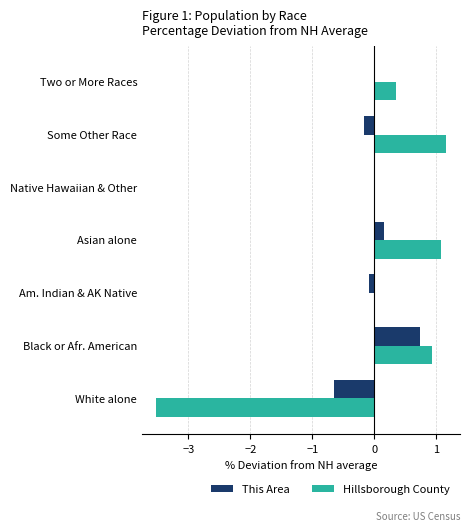

At which label does This Area reach its peak?

Black or Afr. American